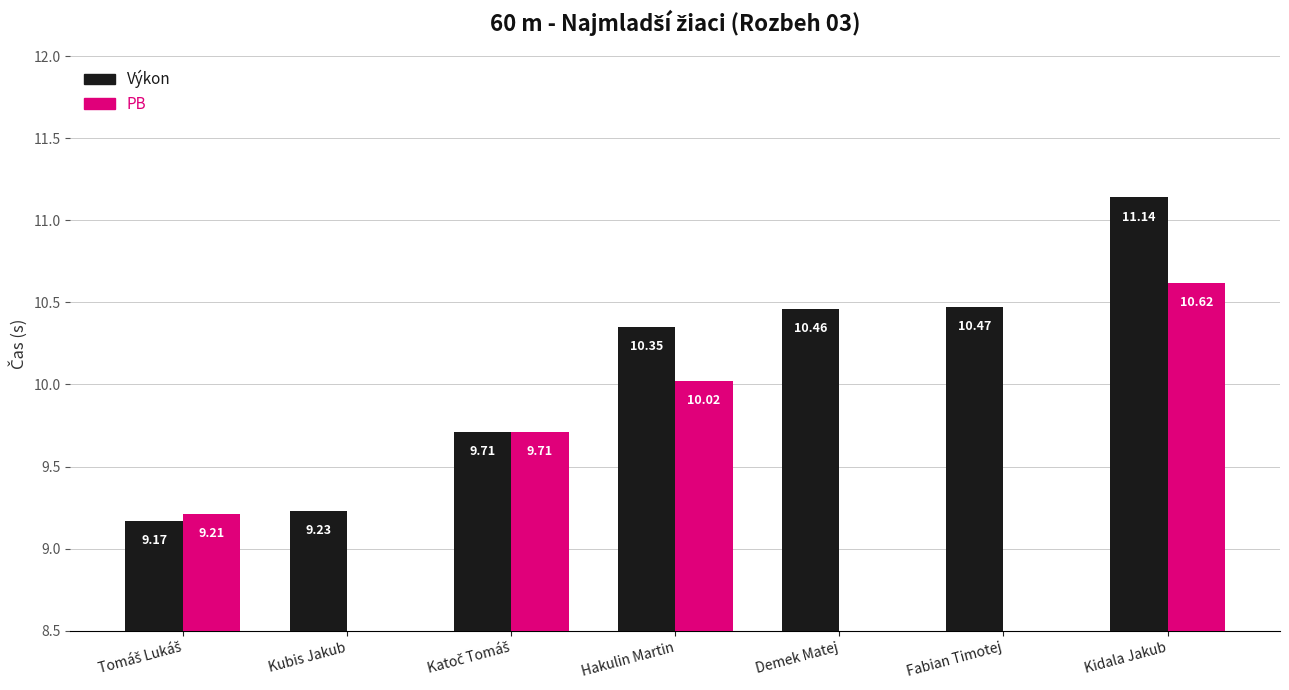

What are all the series names shown in the legend?

Výkon, PB